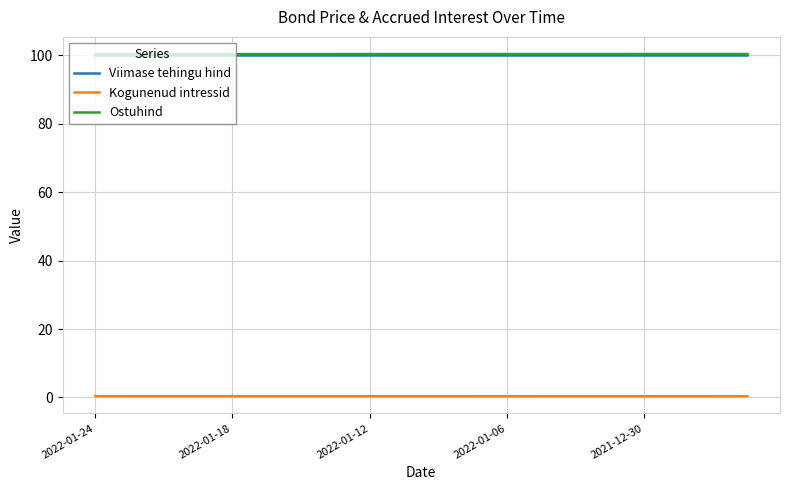

What is the greatest value displayed?

100.4